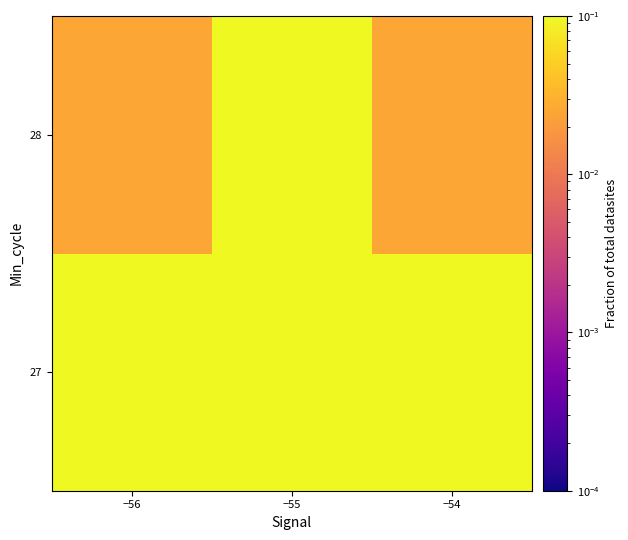

Which category has the highest value across all series?

−55